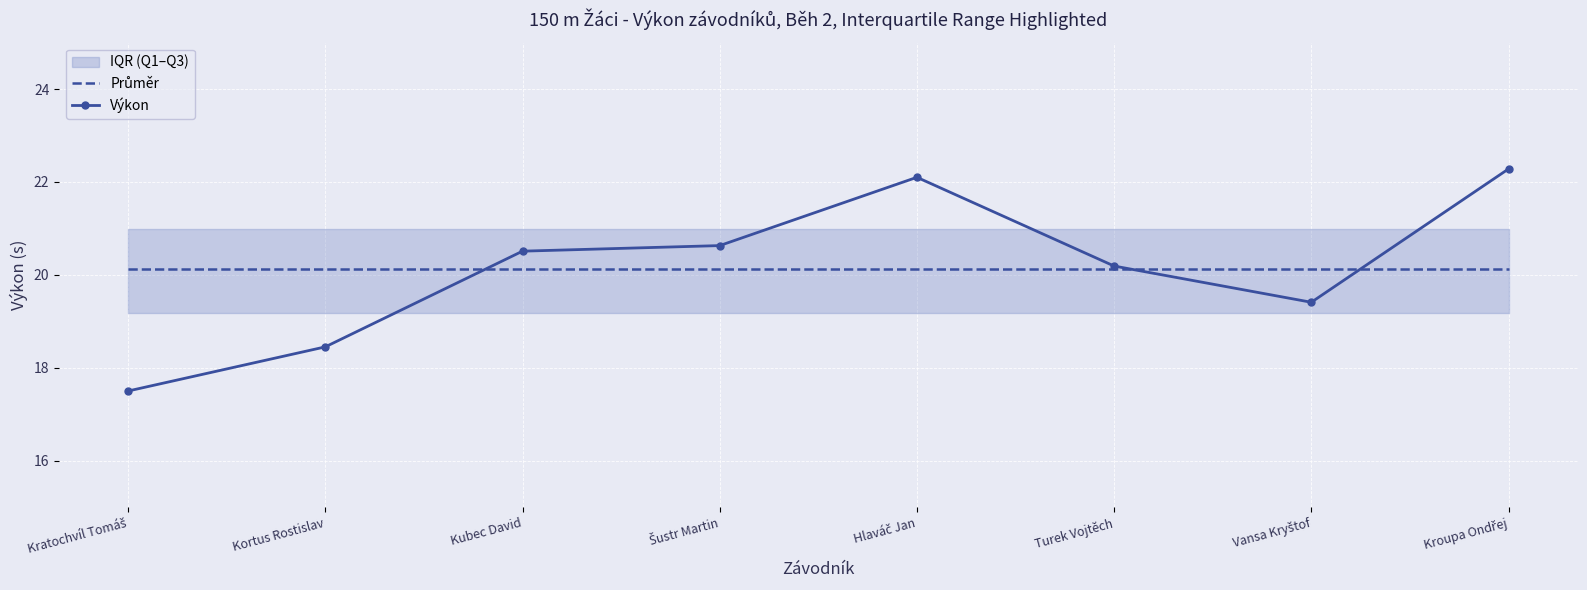

Where is Výkon nearest to the value 19?

Vansa Kryštof